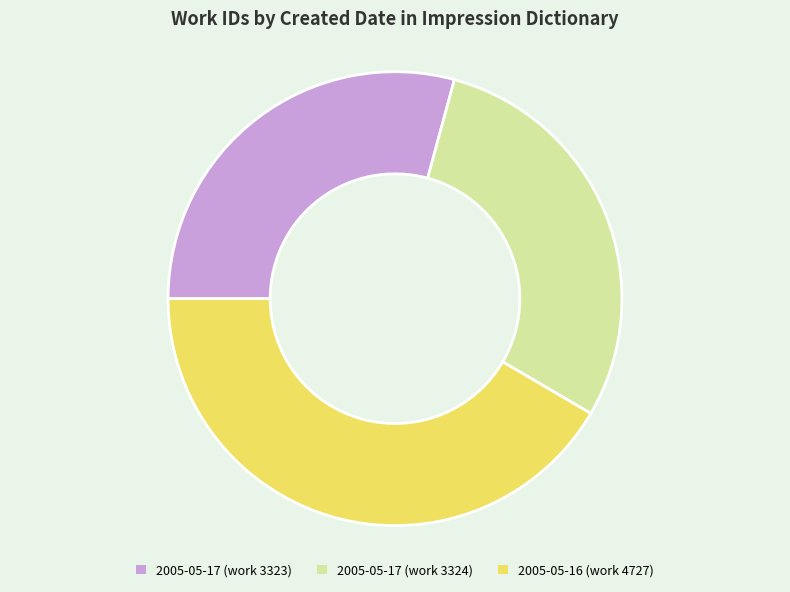

What is the largest slice in the pie chart?

2005-05-16 (work 4727)